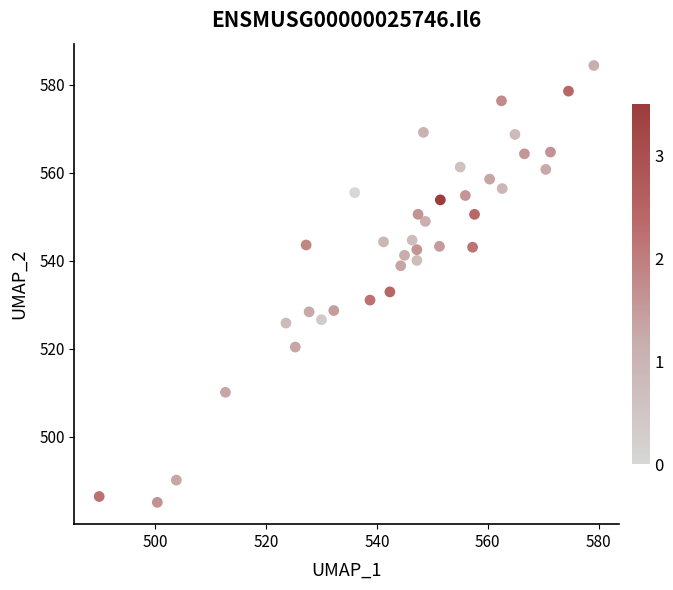

What is the range of X values (max minus min)?

89.2